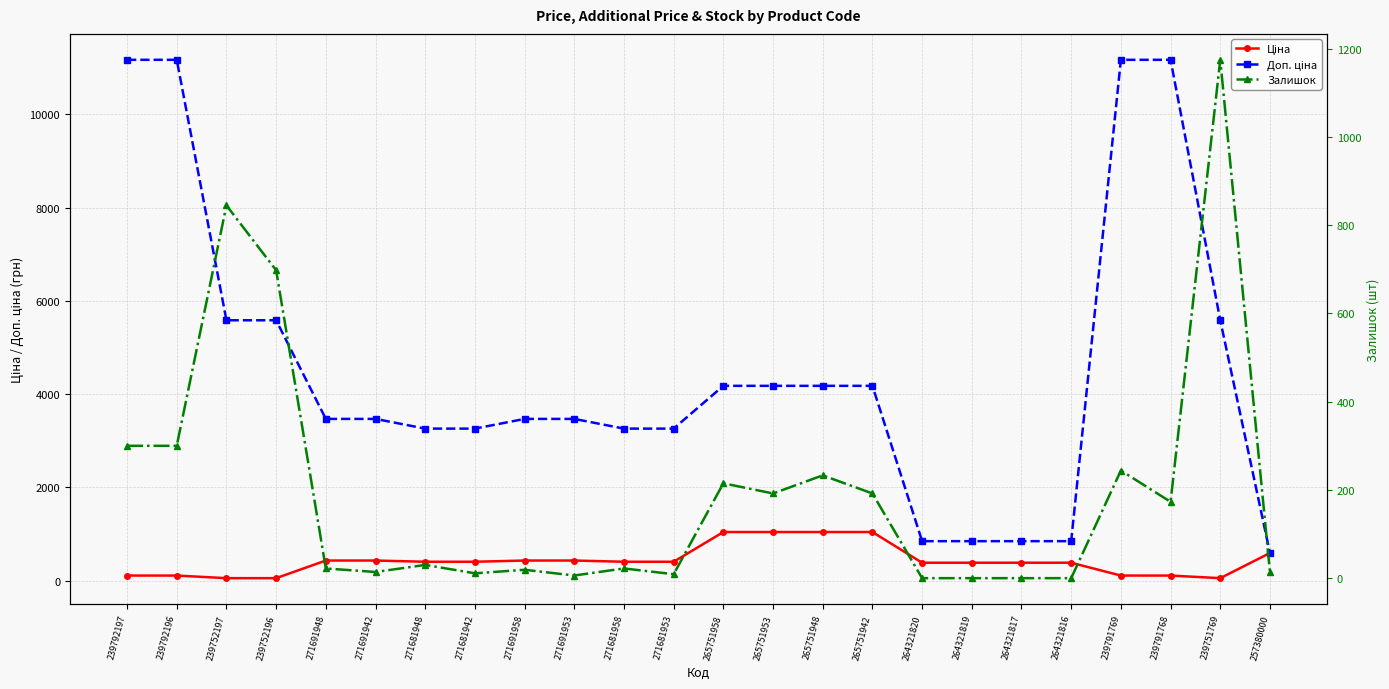

Which series has the largest total across all categories?

Доп. ціна